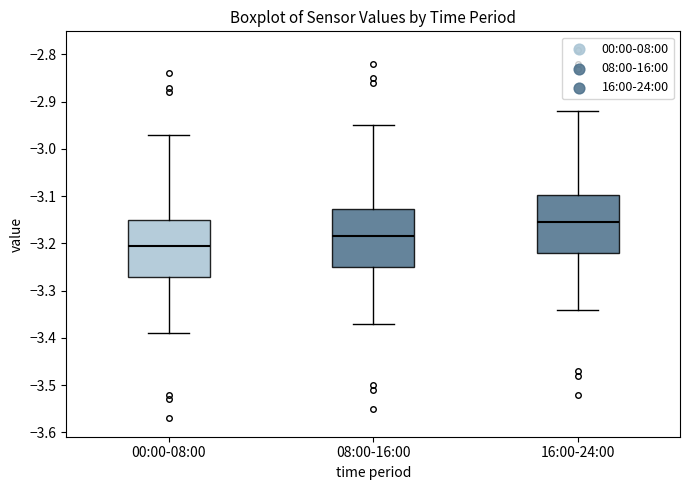

Which box has the lowest median line?

00:00-08:00